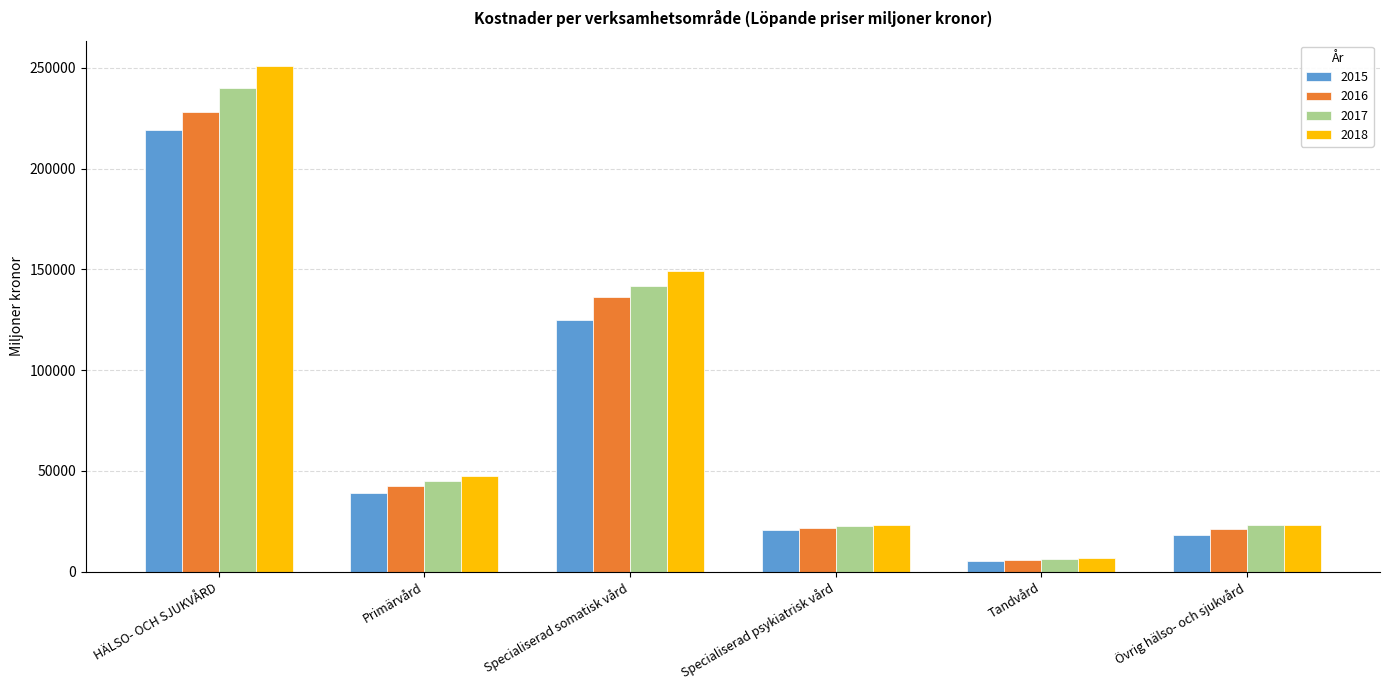

The 2018 series shows 14368 at Primärvård. True or false?

False